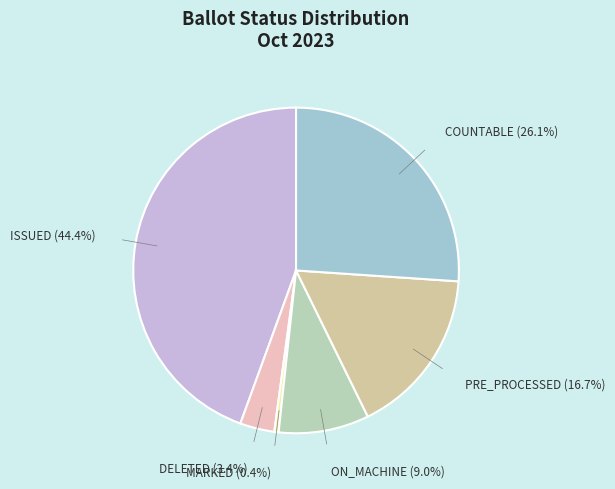

What is the largest slice in the pie chart?

ISSUED